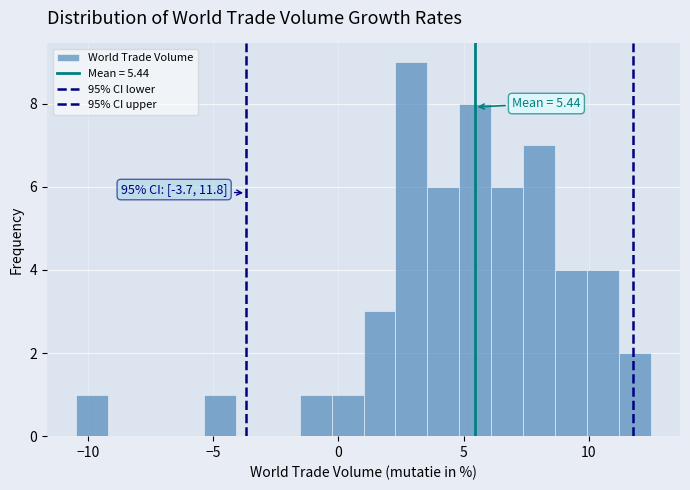

Read against the x-axis, roughly where is the centre of the tallest bar?

3.0